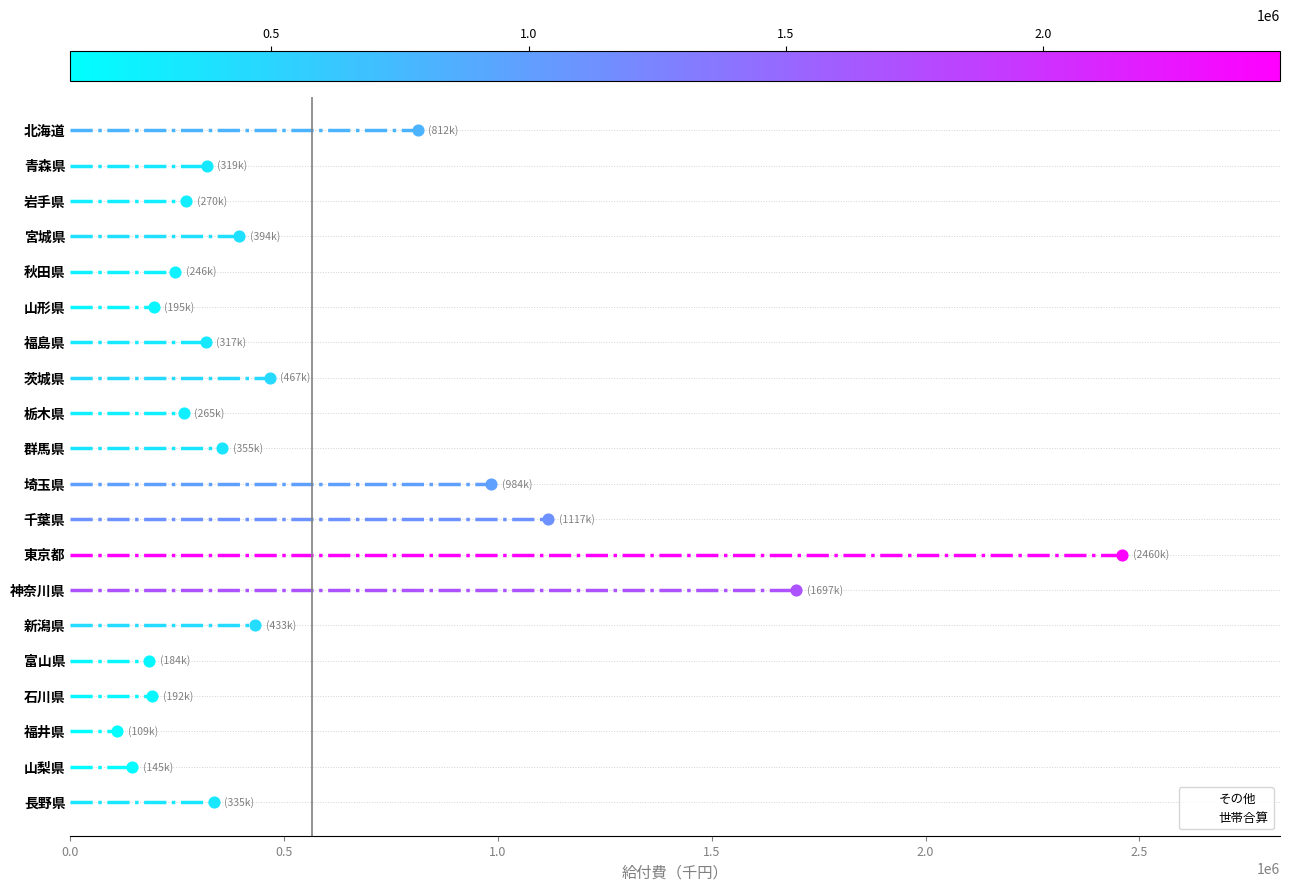

What are all the series names shown in the legend?

その他, 世帯合算